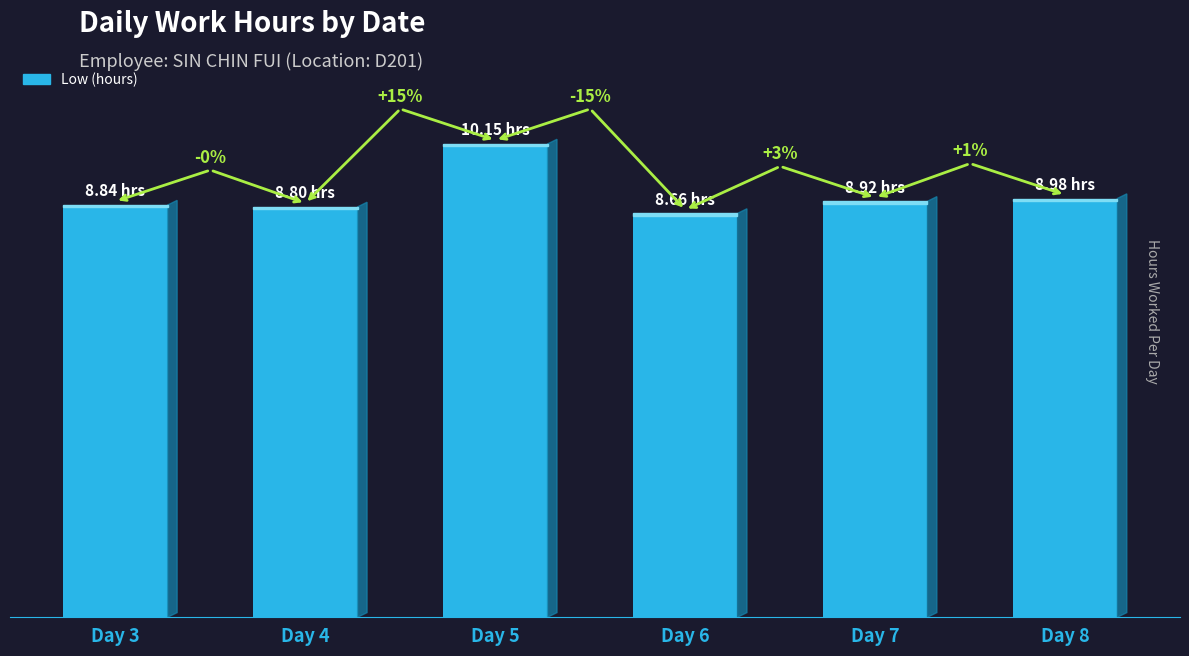

Where is the data nearest to the value 9?

Day 8